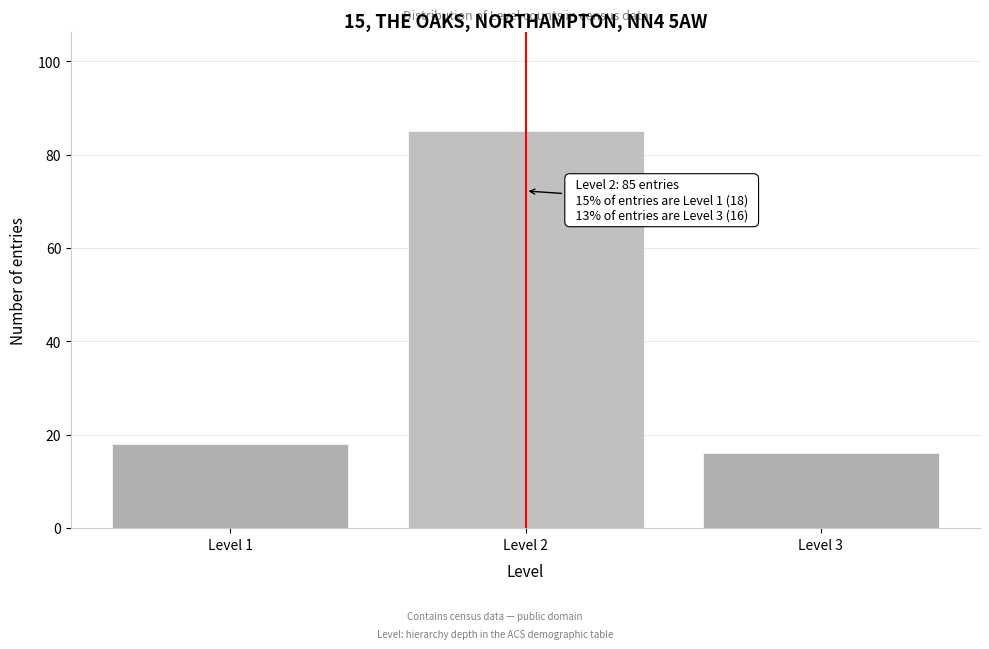

Reading left to right, transcribe all the data shown in this chart.

18	85	16